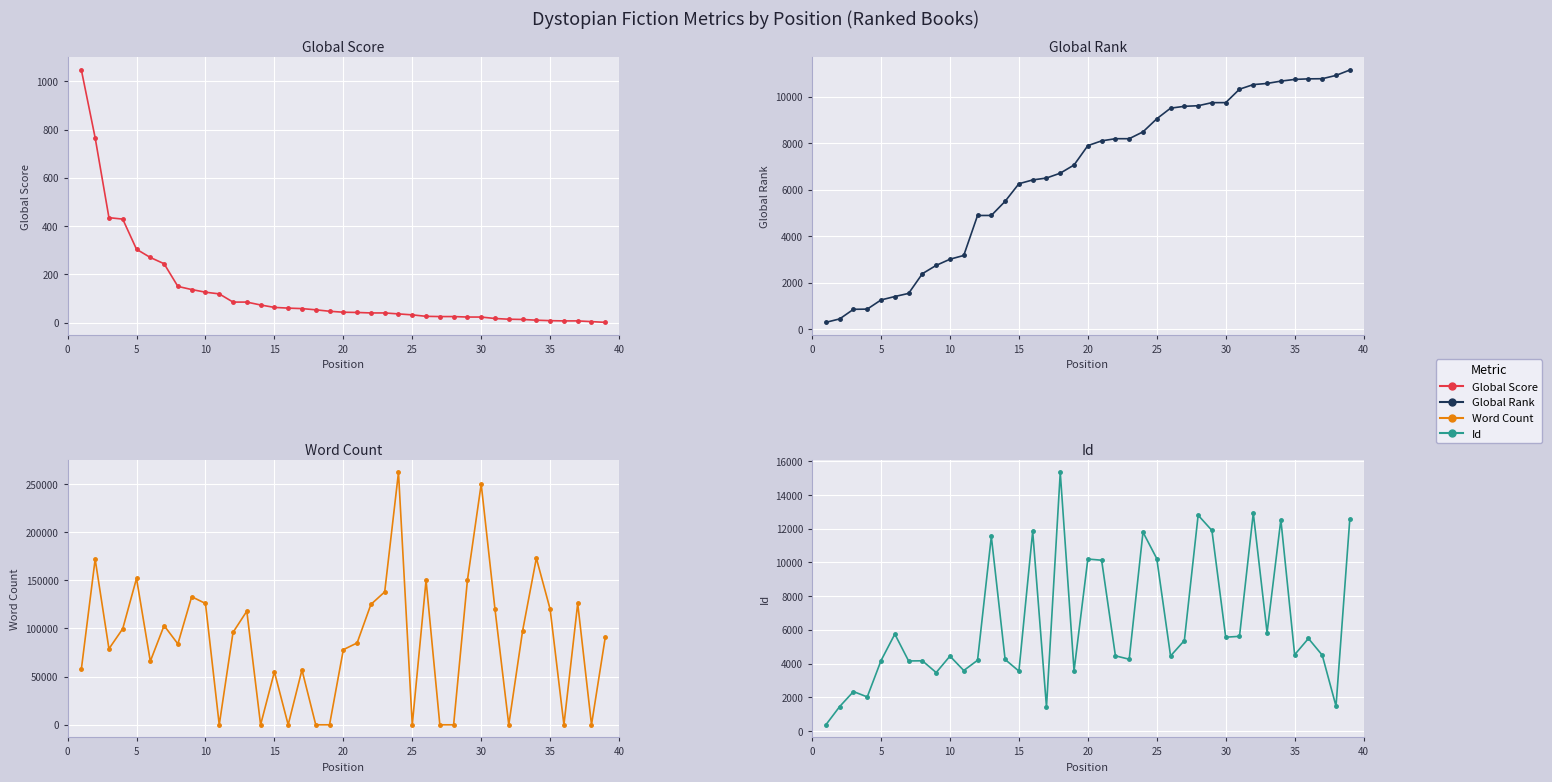

Reading left to right, extract all data points from this chart.

Global Score: 1047	766	435	429	304	270	244	150	137	126	119	85	85	73	63	60	58	53	47	43	42	40	40	36	32	26	25	25	23	23	17	14	13	10	8	7	7	4	1
Global Rank: 301	449	861	869	1263	1410	1545	2391	2748	3012	3174	4890	4892	5499	6254	6417	6499	6708	7059	7891	8095	8188	8188	8482	9043	9499	9579	9604	9736	9737	10314	10511	10561	10661	10734	10758	10764	10906	11137
Word Count: 58000	172000	78903	99750	152000	66000	103000	84000	133000	126000	0	96000	118000	0	55000	0	57000	0	0	78000	85000	125000	138000	262000	0	150000	0	0	150000	250000	120000	0	97300	173000	120000	0	126000	0	91000
Id: 370	1452	2341	2024	4178	5750	4157	4166	3469	4445	3589	4197	11540	4245	3554	11843	1428	15336	3582	10202	10132	4461	4259	11797	10227	4453	5369	12802	11897	5566	5617	12925	5837	12535	4527	5490	4503	1478	12565